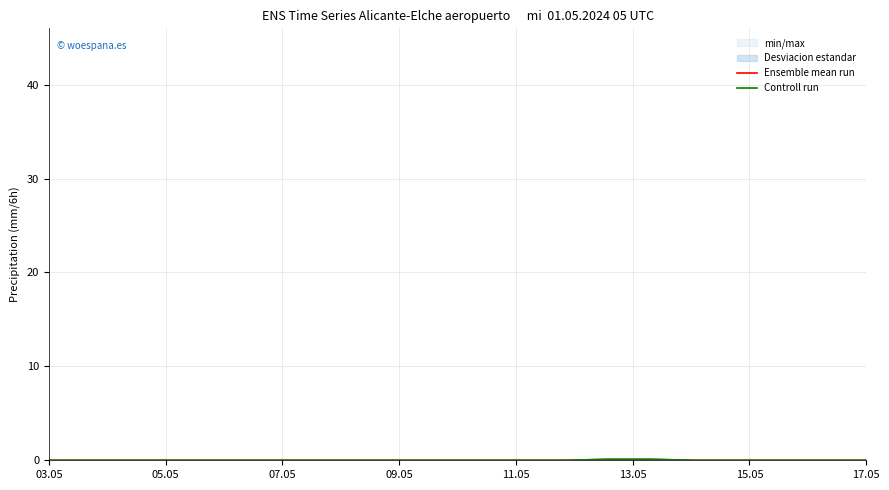

At 16, list the series in order from largest to smallest.

Ensemble mean run, Controll run